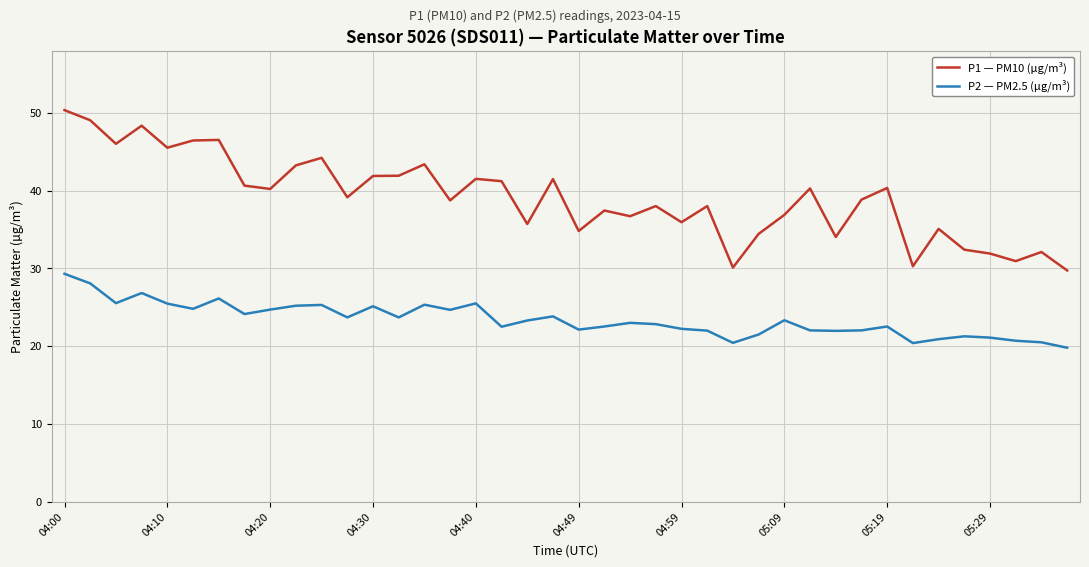

What is the maximum value shown in the chart?

50.3